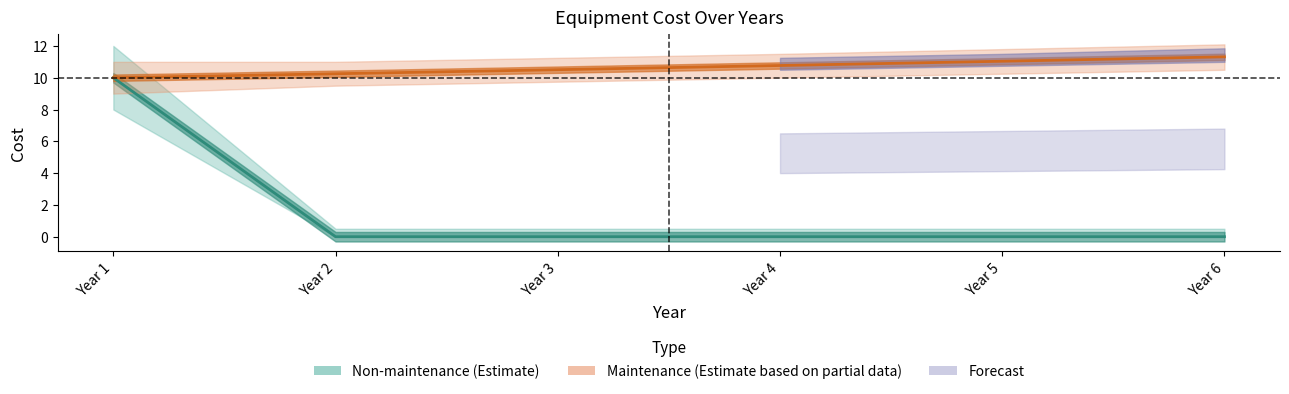

The Maintenance (Year Cost) series shows 7.1 at Year 6. True or false?

False